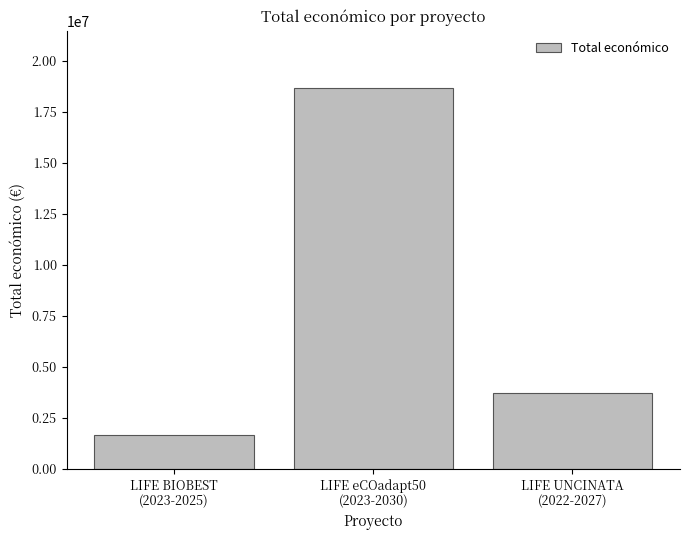

Reading left to right, extract all data points from this chart.

1664600	18656636	3736434